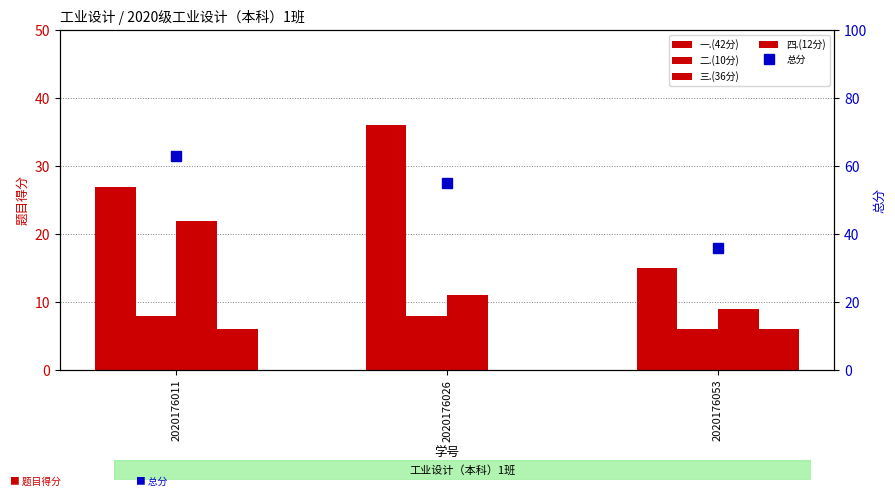

At how many categories does at least one series exceed 4?

3